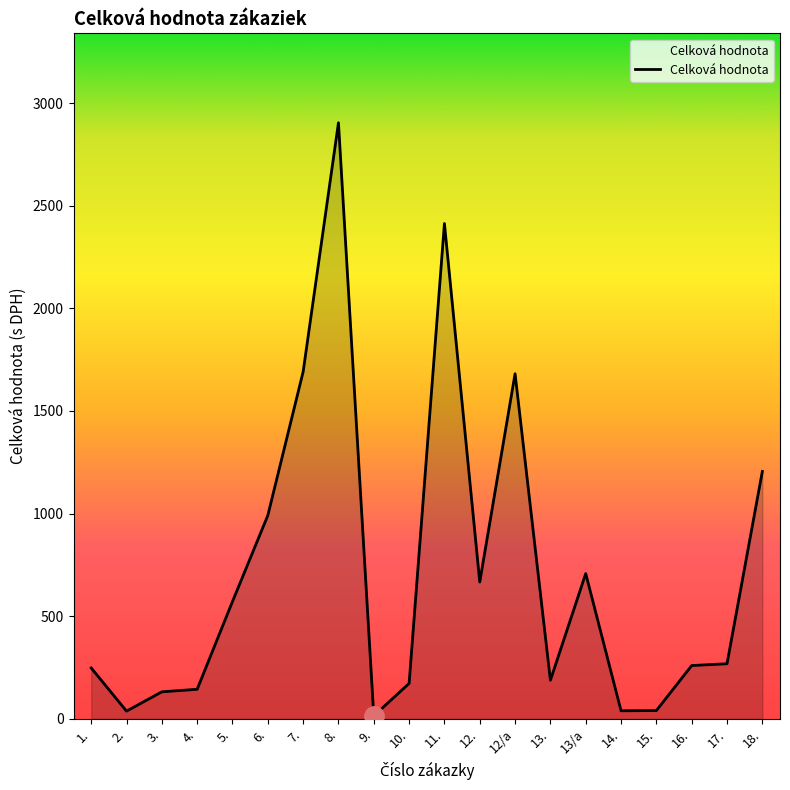

Which has a higher value, 11. or 17.?

11.